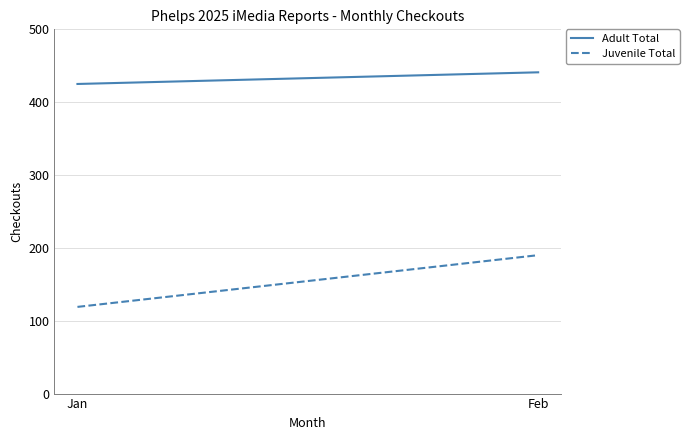

Reading left to right, what are all the values shown in this chart?

Adult Total: Jan=425	Feb=441
Juvenile Total: Jan=119	Feb=190